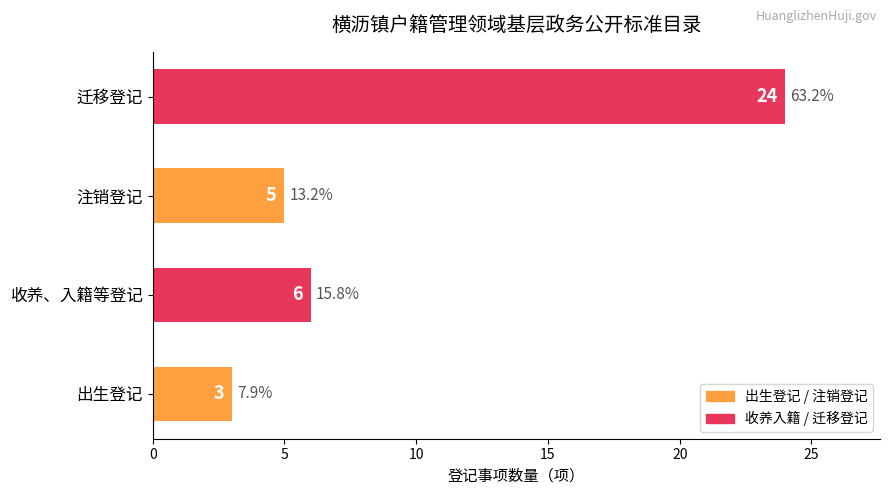

What is the approximate value at 迁移登记, to the nearest 5?

25